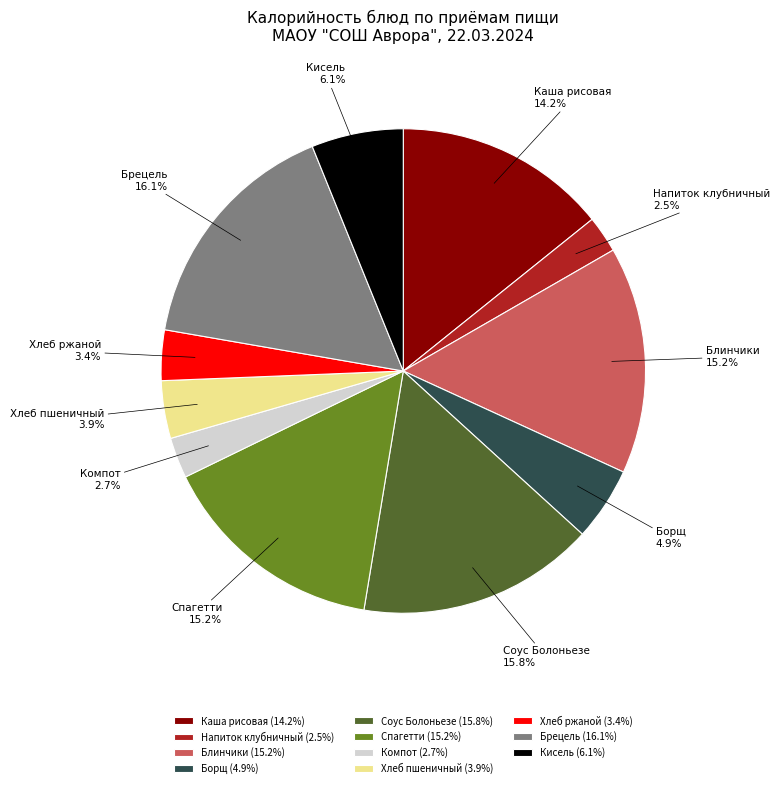

Combined, do Спагетти and Хлеб ржаной account for over 50%?

No